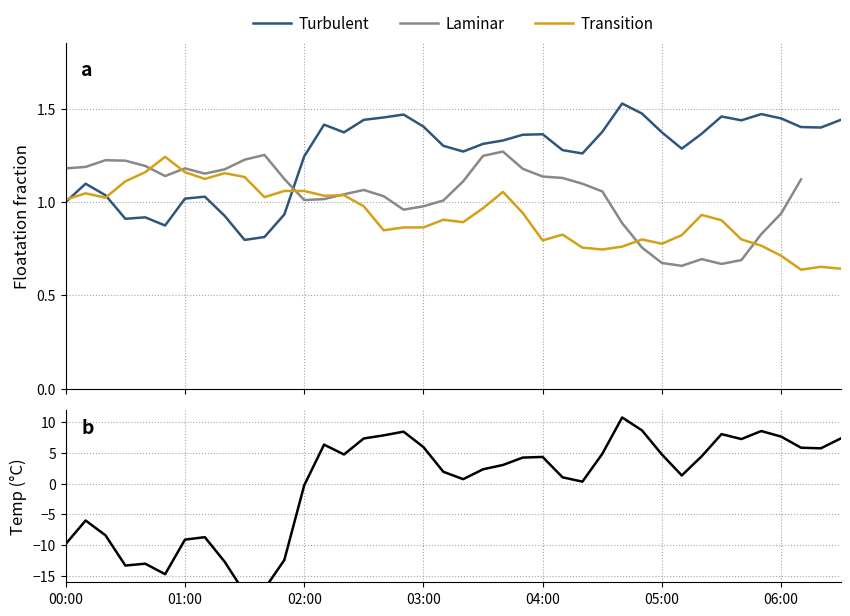

Between 17 and 21, which series saw the biggest shift?

Temp signal